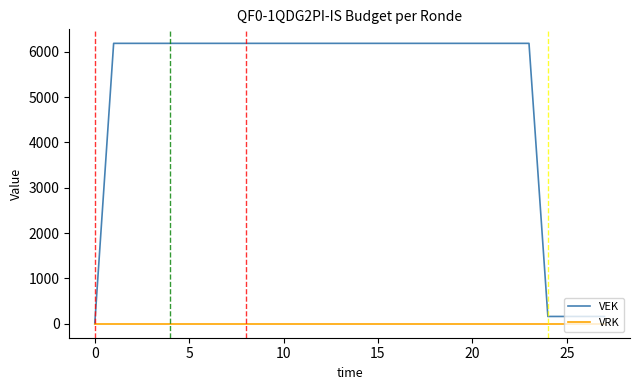

Which series has the largest total across all categories?

VEK